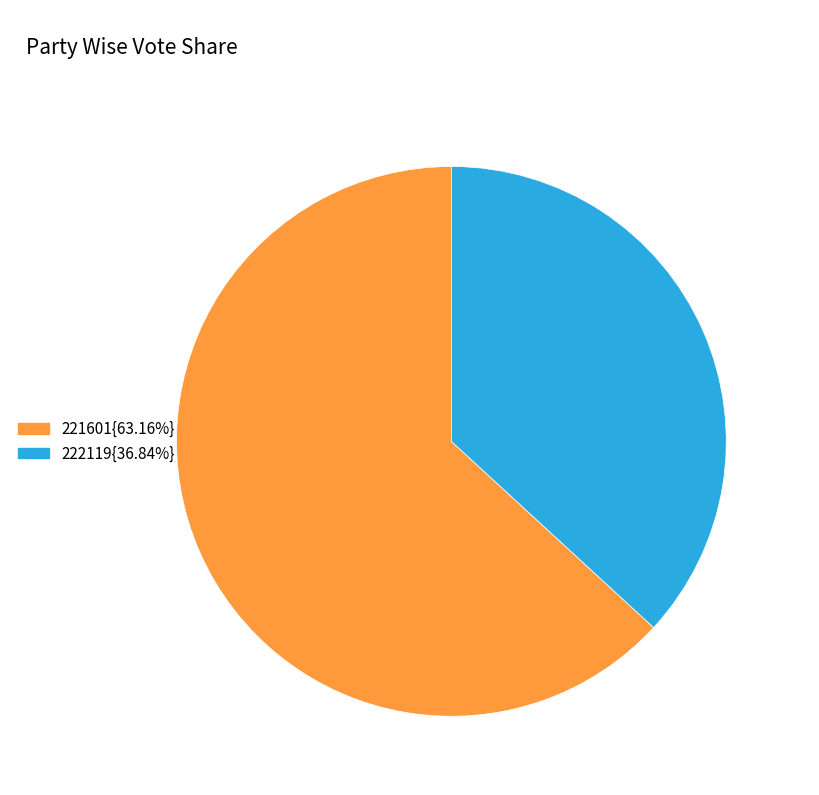

Is the sum of 222119{36.84%} and 221601{63.16%} greater than half?

Yes